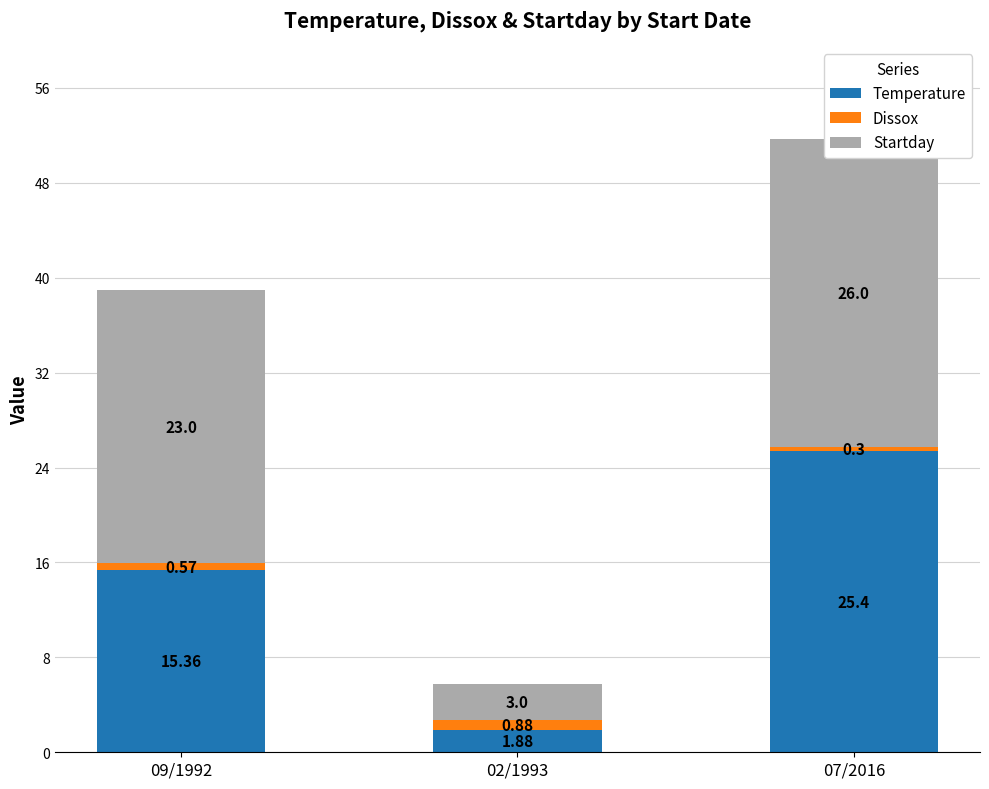

Reading right to left, list all the values displayed in this chart.

Temperature: 25.4	1.9	15.4
Dissox: 0.3	0.9	0.6
Startday: 26.0	3.0	23.0